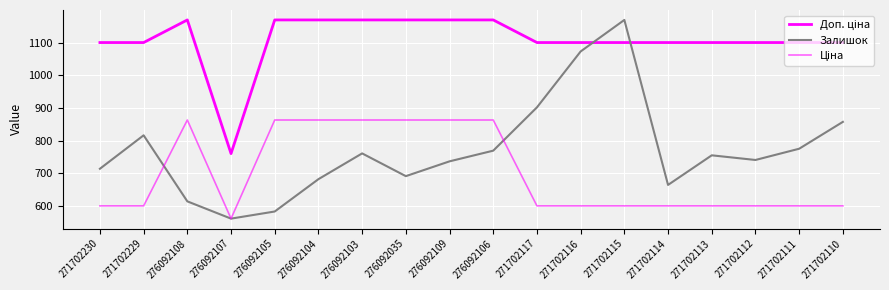

What is the difference between the highest and lowest values at 276092109?

433.0